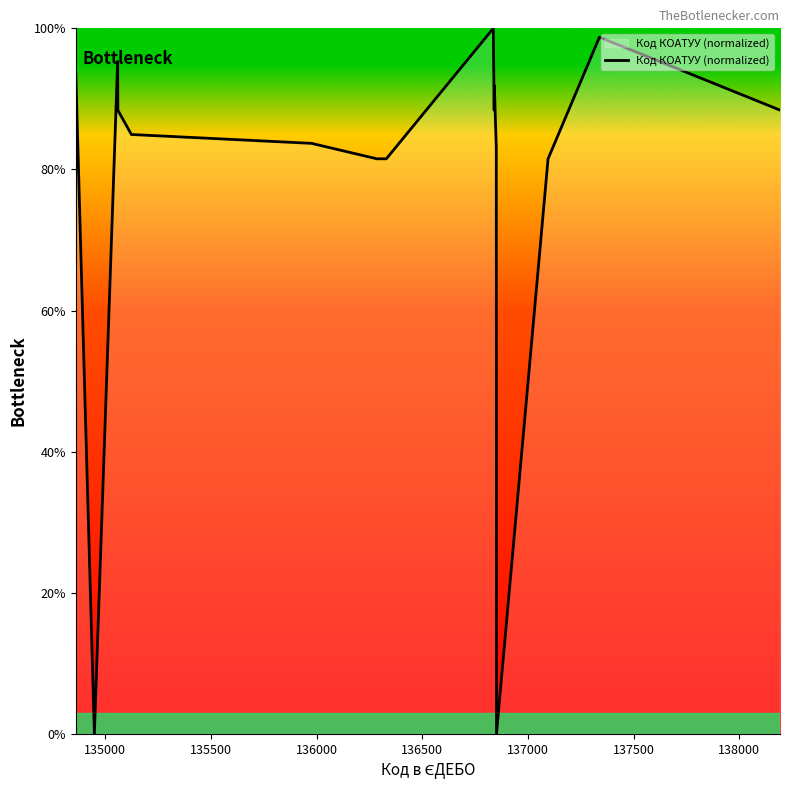

What is the greatest value displayed?

100.0